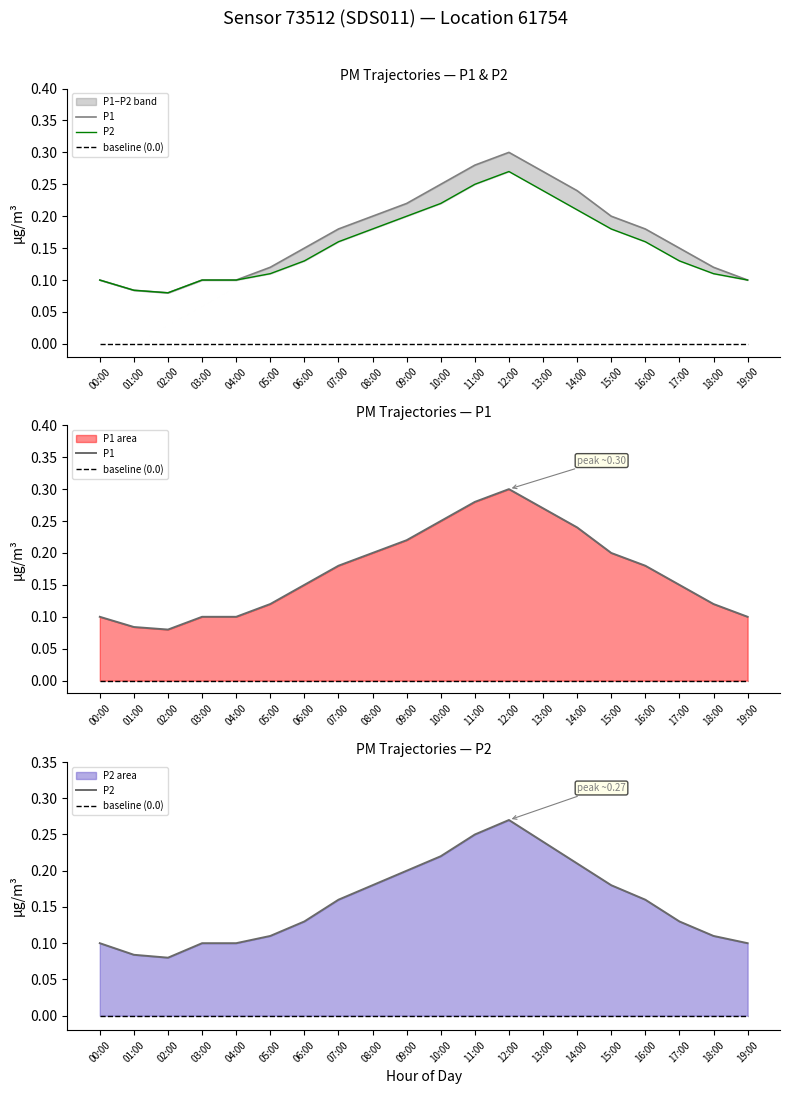

Where is P2 nearest to the value 0?

02:00